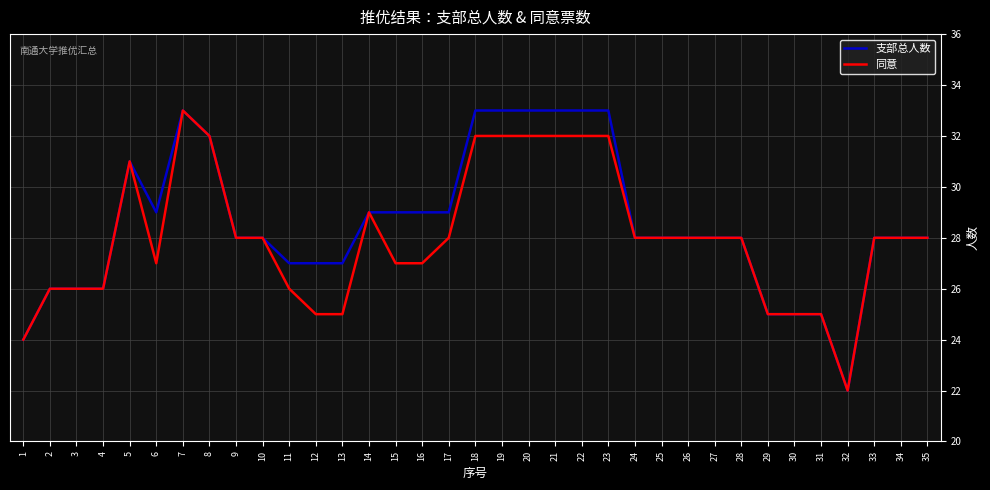

Which category has the highest value in the 同意 series?

7